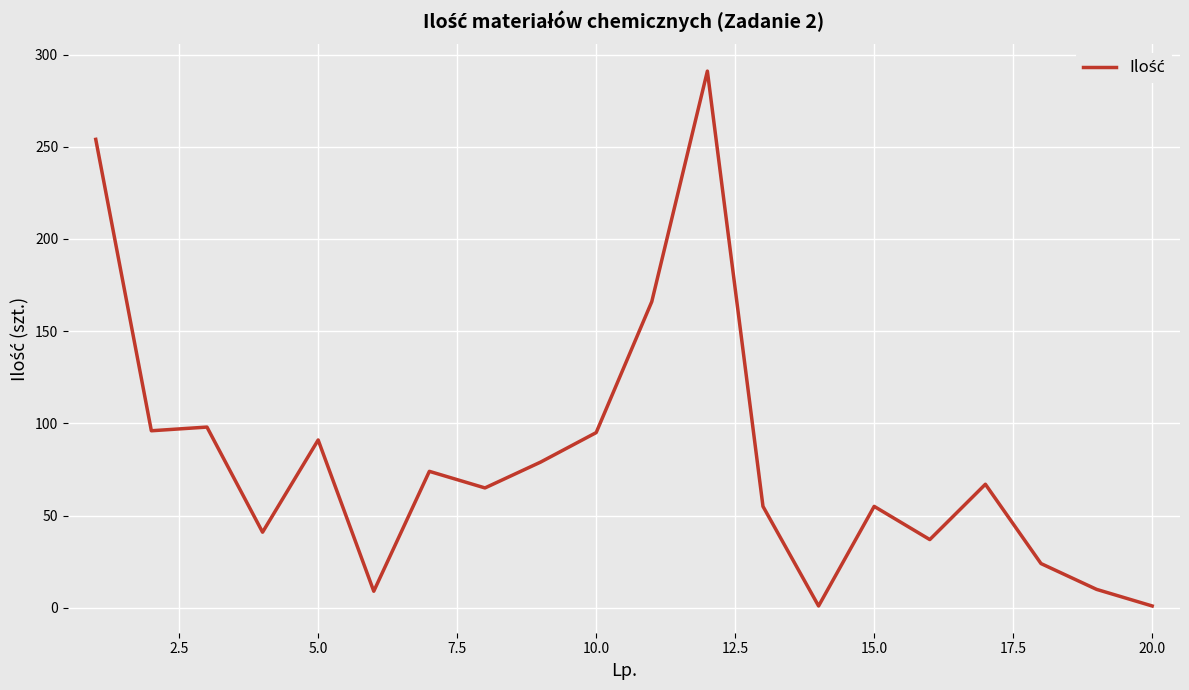

What is the maximum value shown in the chart?

291